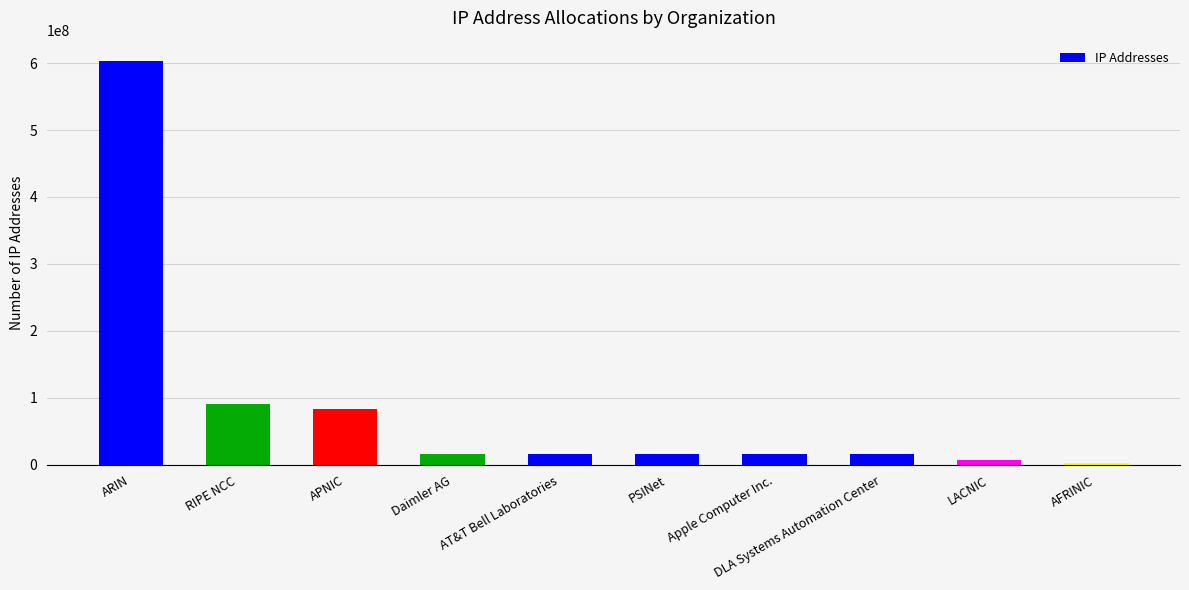

The value at APNIC is 83261710. True or false?

True